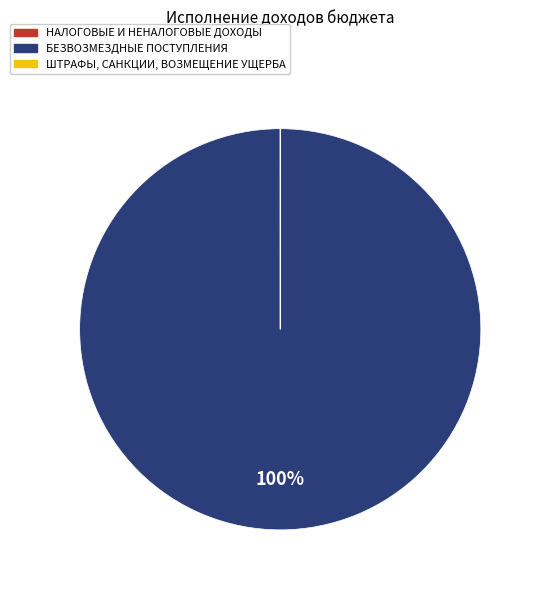

Is there a majority slice in this chart?

Yes